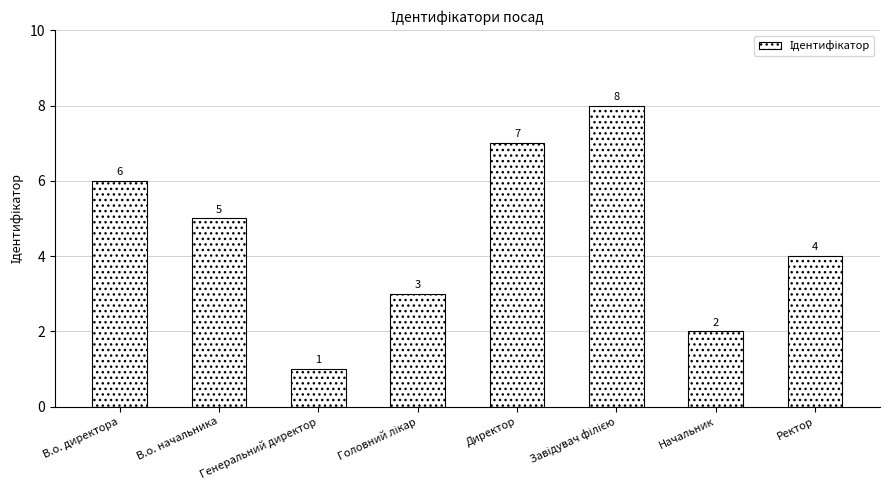

What is the sum of all values?

36